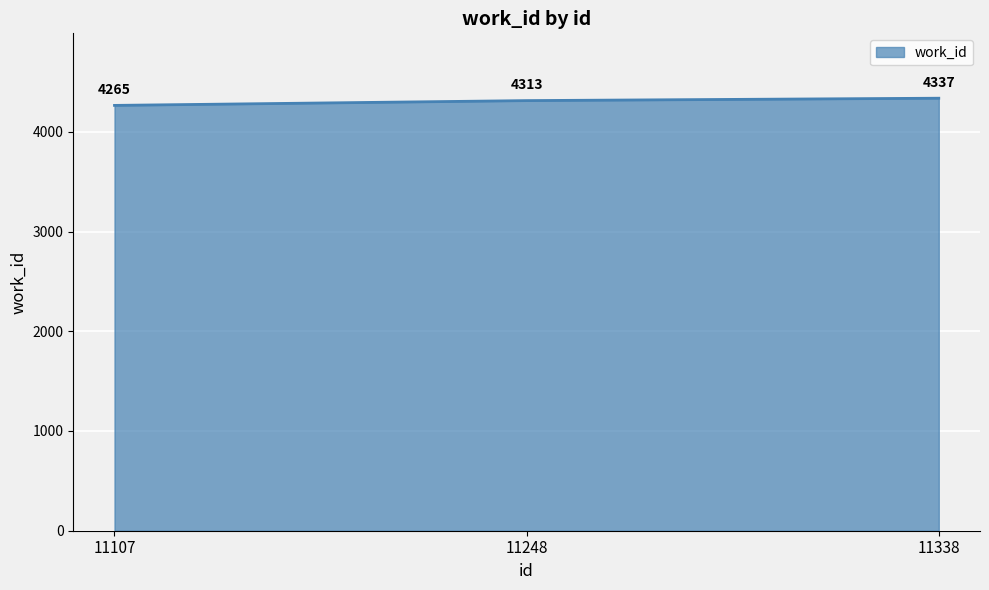

How many values are below 4313?

1